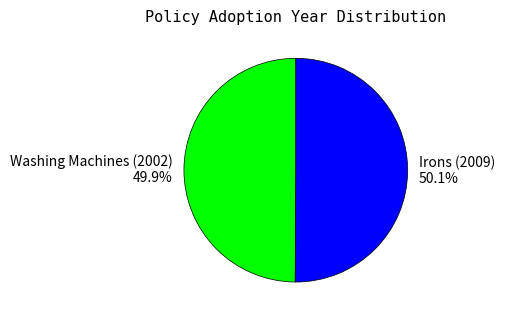

How many slices are in this pie chart?

2